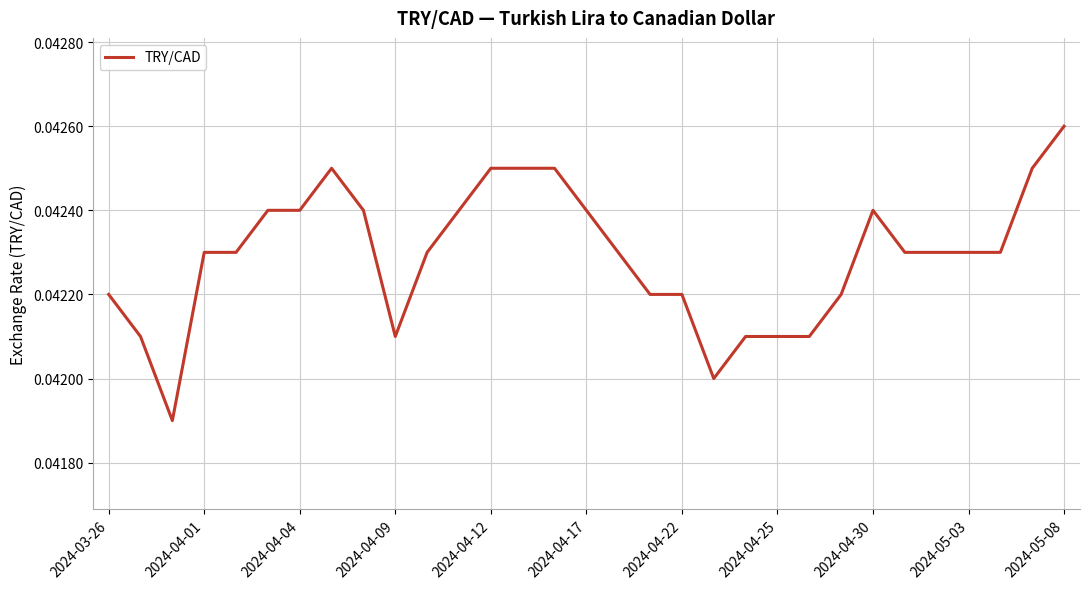

Does the chart have visible grid lines?

Yes